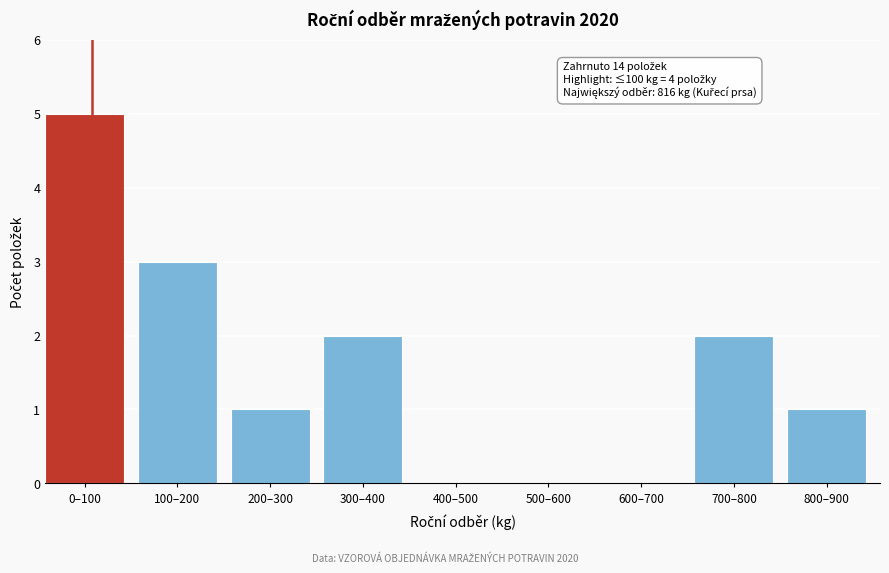

Reading left to right, transcribe all the data shown in this chart.

0–100=5	100–200=3	200–300=1	300–400=2	400–500=0	500–600=0	600–700=0	700–800=2	800–900=1